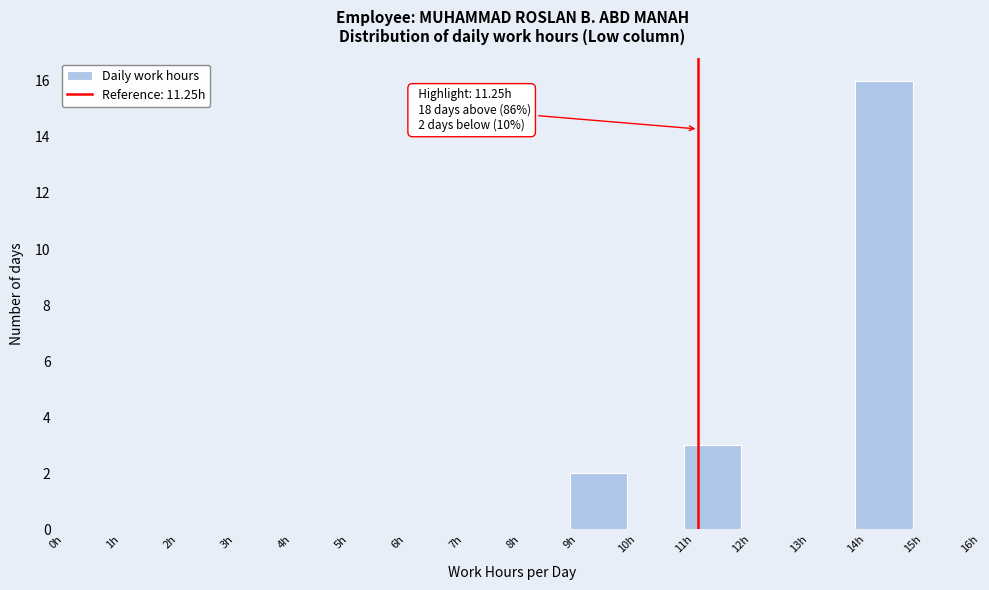

Over which range of the x-axis is the bar tallest?

14 to 15